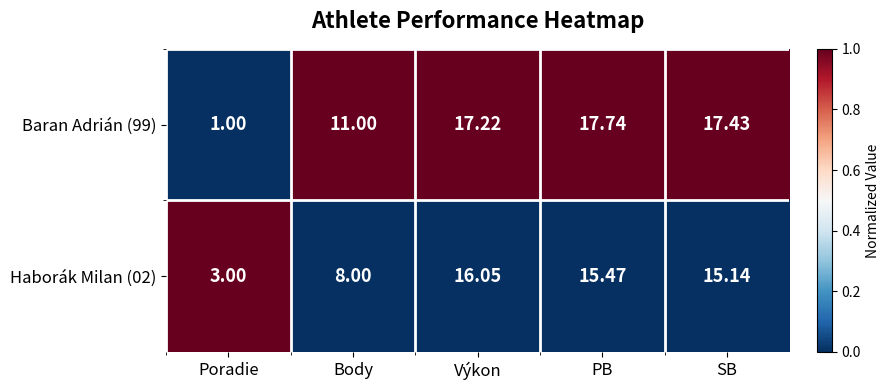

Between Poradie and Výkon, which series saw the biggest shift?

Baran Adrián (99)